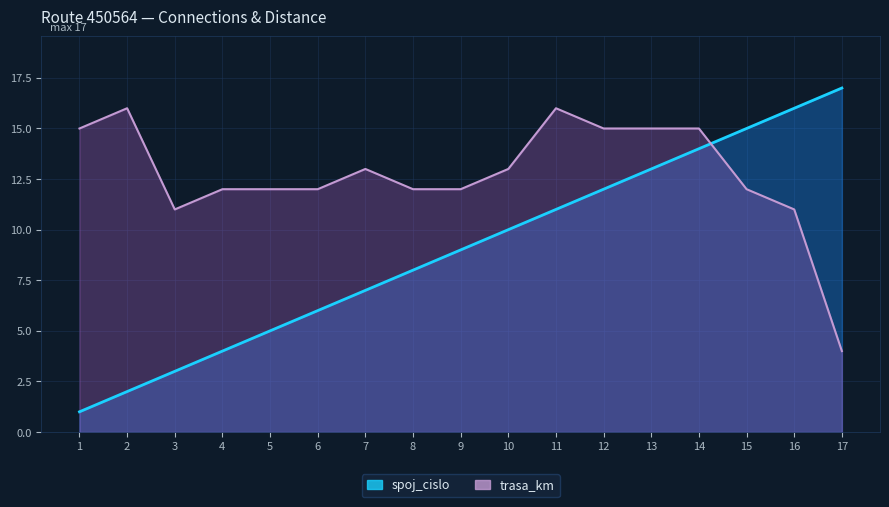

What is the maximum value shown in the chart?

17